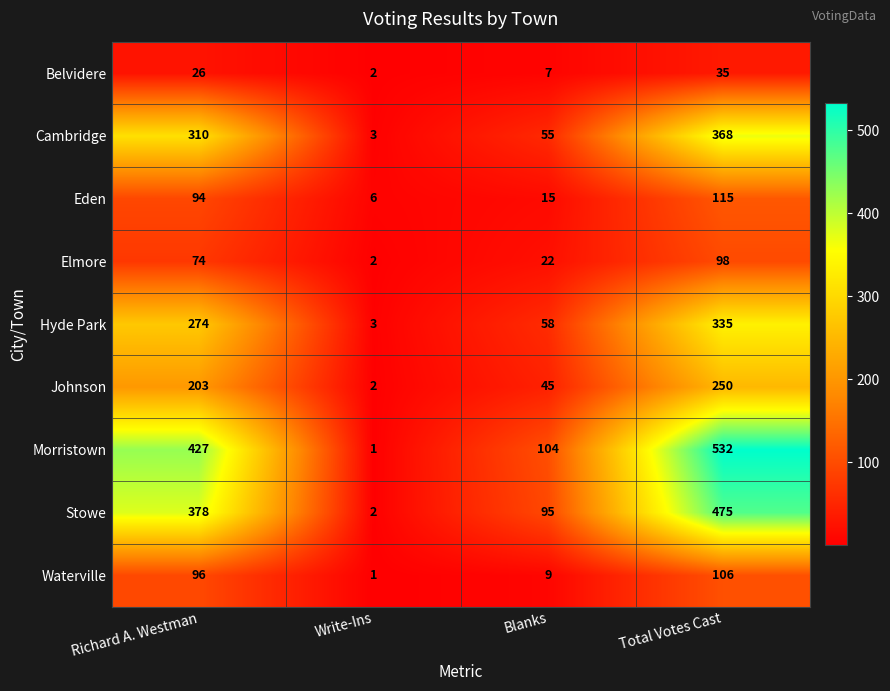

What is the maximum value shown in the chart?

532